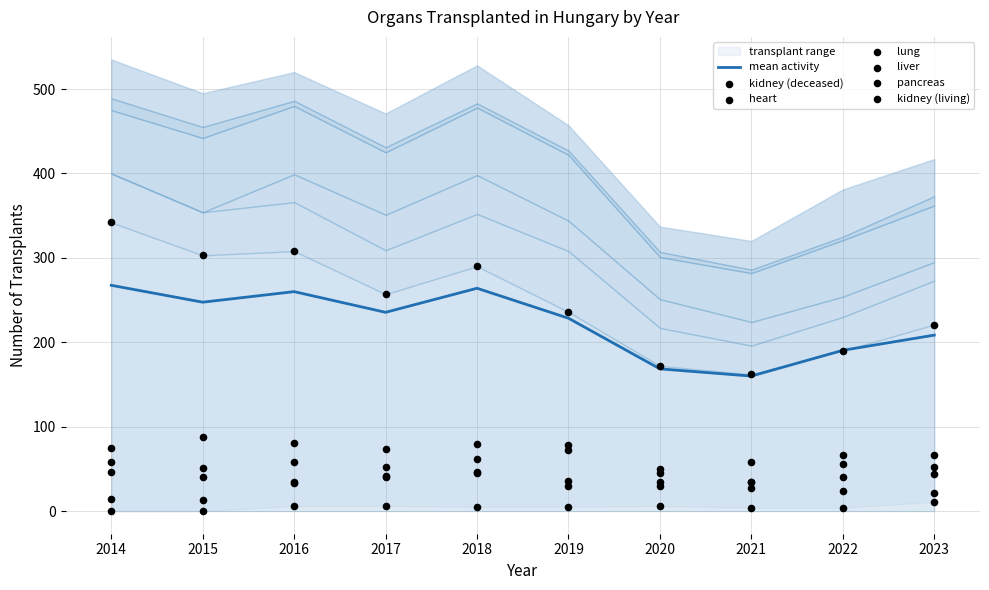

Which series has the largest Y range (max minus min)?

kidney (deceased)